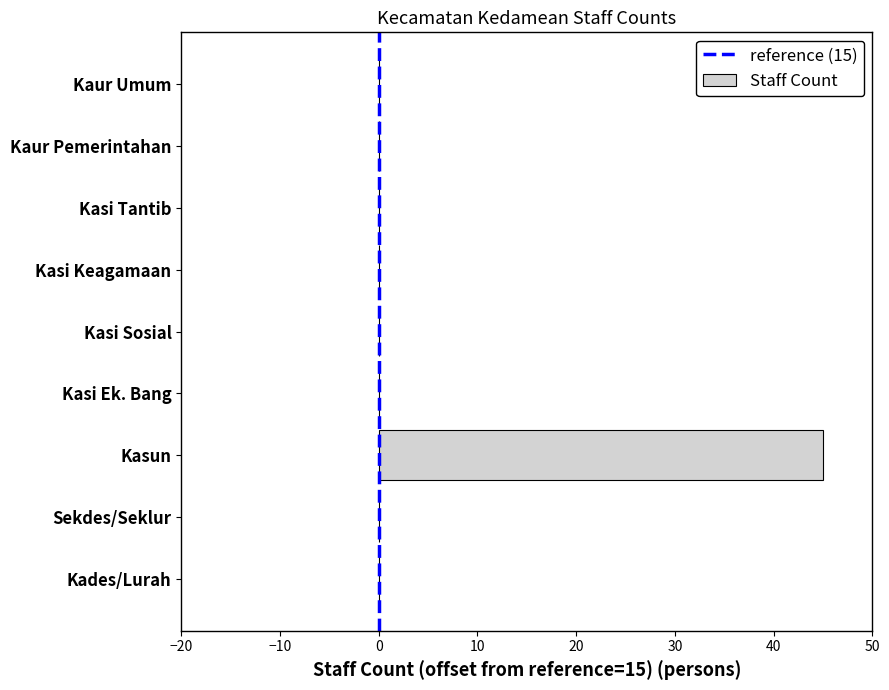

At which category does the chart reach its peak across all series?

Kasun